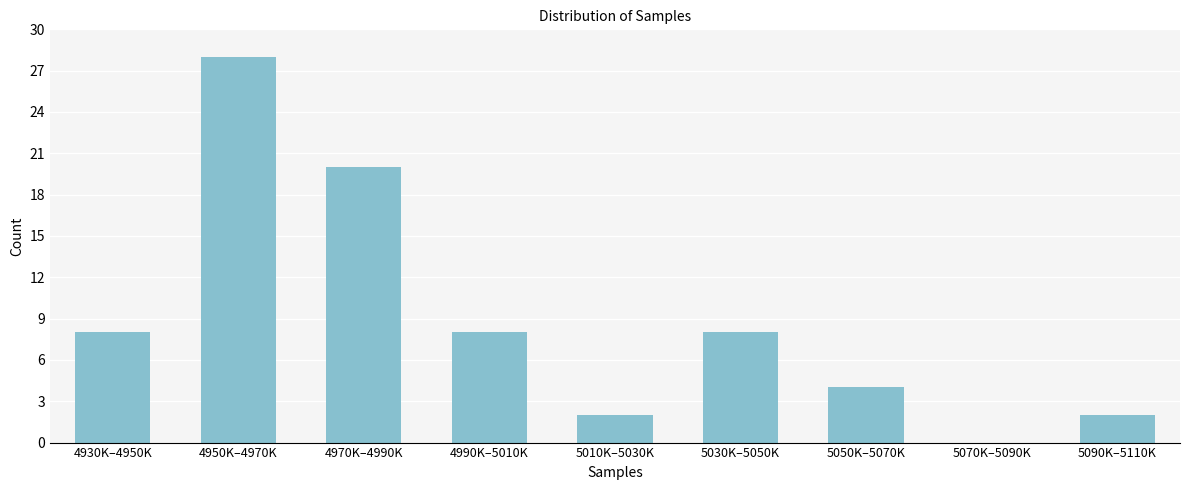

Reading left to right, list all the values displayed in this chart.

4930K–4950K=8	4950K–4970K=28	4970K–4990K=20	4990K–5010K=8	5010K–5030K=2	5030K–5050K=8	5050K–5070K=4	5070K–5090K=0	5090K–5110K=2